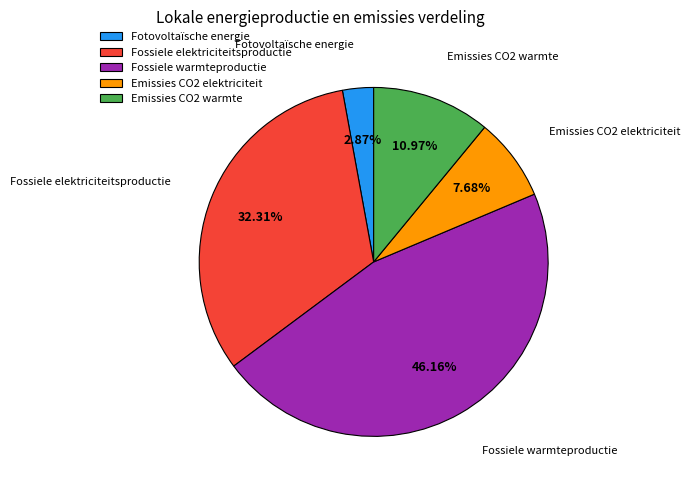

To the nearest percent, what portion does Emissies CO2 warmte represent?

11%